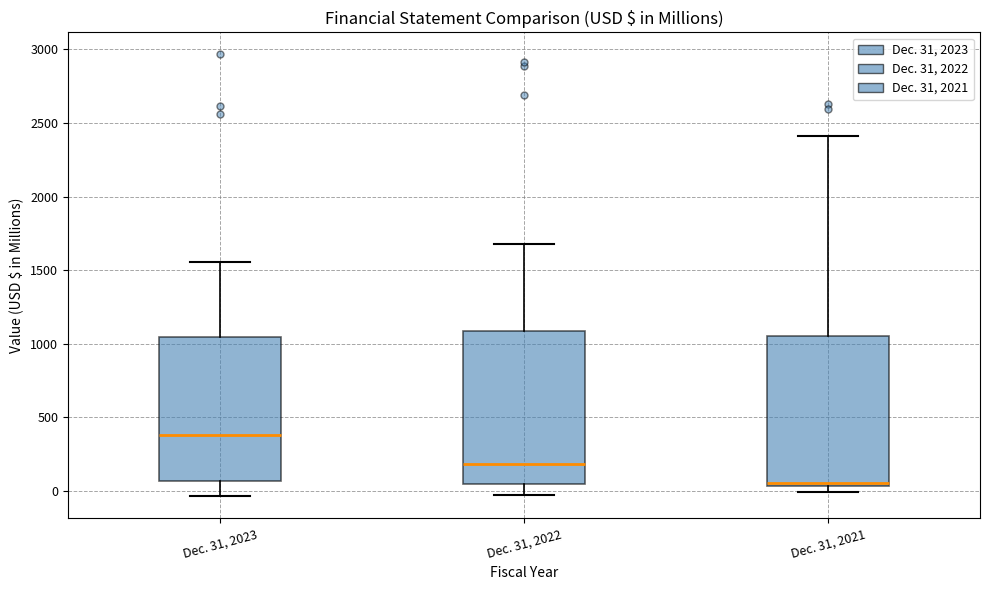

Reading left to right, transcribe this box plot: for each box, give where its median line is, the range the box spans, and where its two whiskers end, as read against the y-axis. The values are not printed on the chart, so give them approximately, as read against the axis.

Dec. 31, 2023: median 400, box 50 to 1050, whiskers -50 to 1550
Dec. 31, 2022: median 200, box 50 to 1100, whiskers -50 to 1700
Dec. 31, 2021: median 50 (just above the box's lower edge), box 50 to 1050, whiskers 0 to 2400